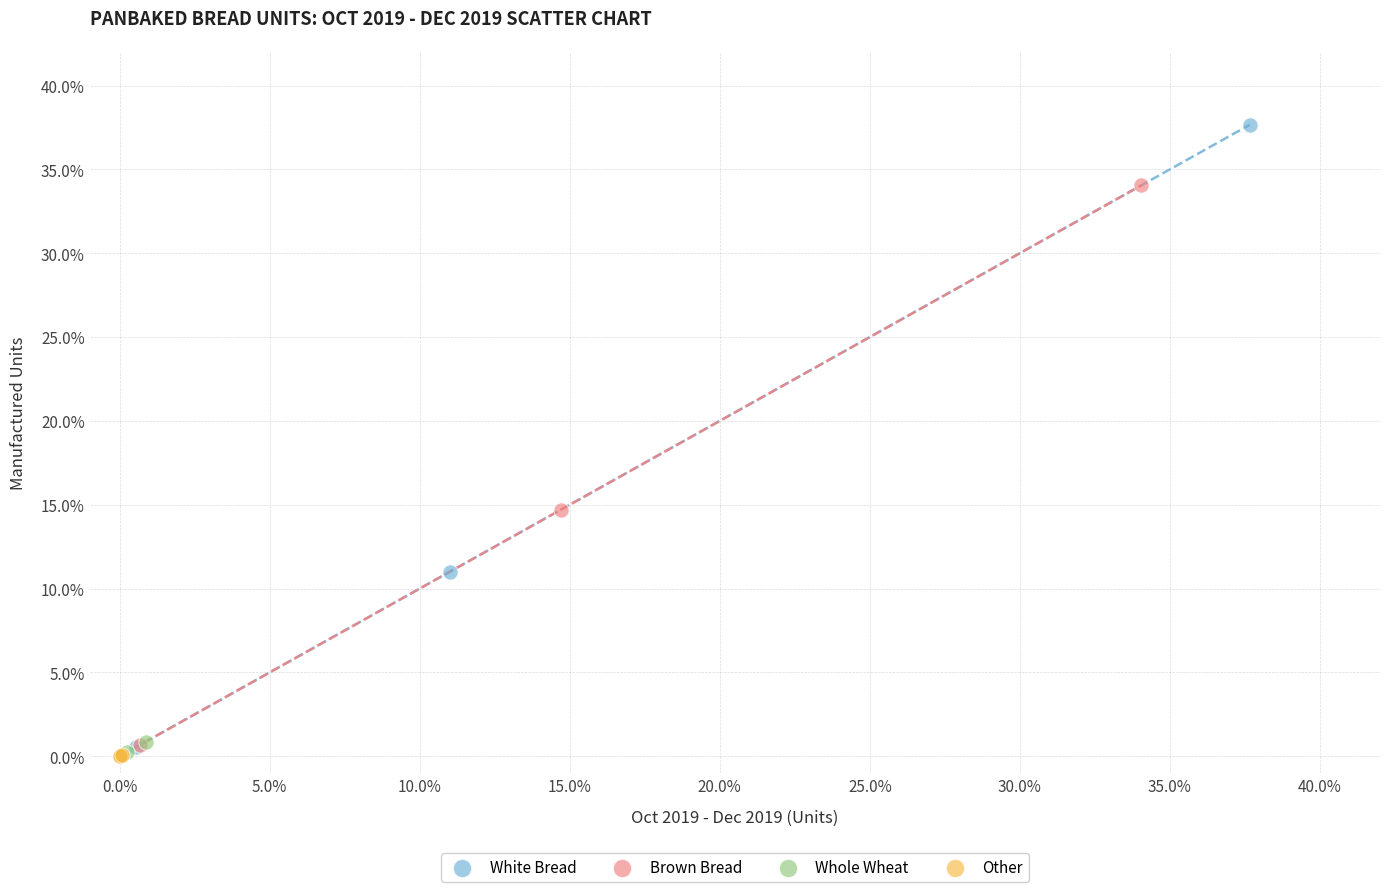

Which series contains the highest Y value?

White Bread